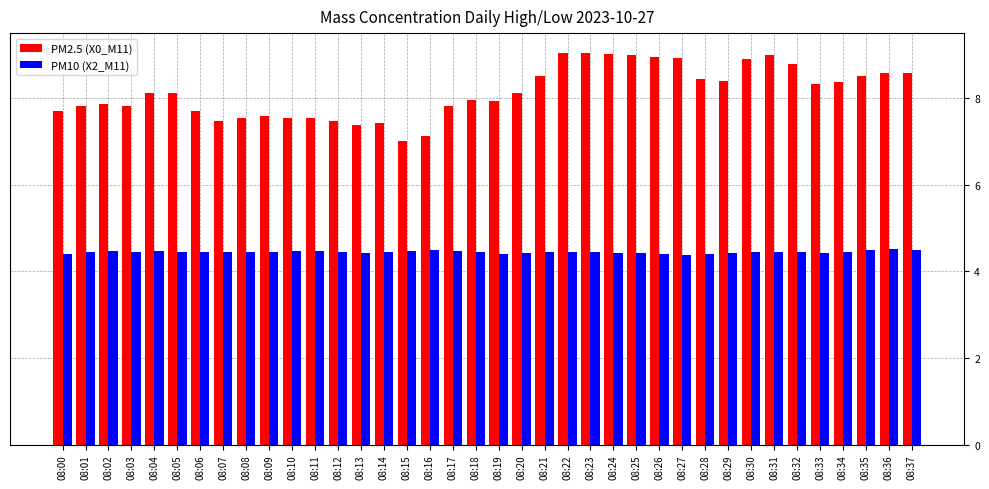

Rank the series by their maximum value, from lowest to highest.

PM10 (X2_M11), PM2.5 (X0_M11)